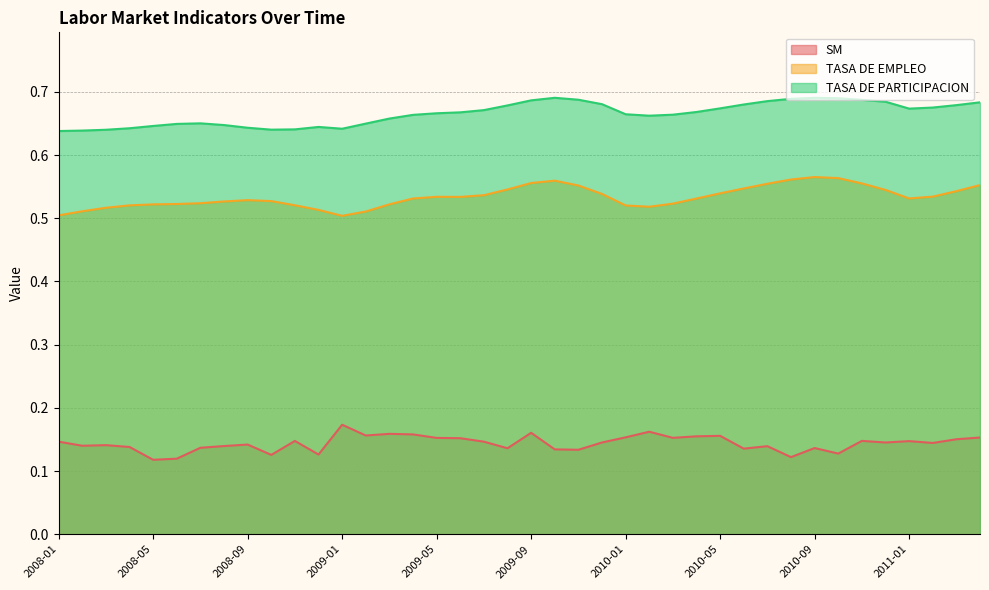

Where is the first local maximum for TASA DE PARTICIPACION?

2008-07